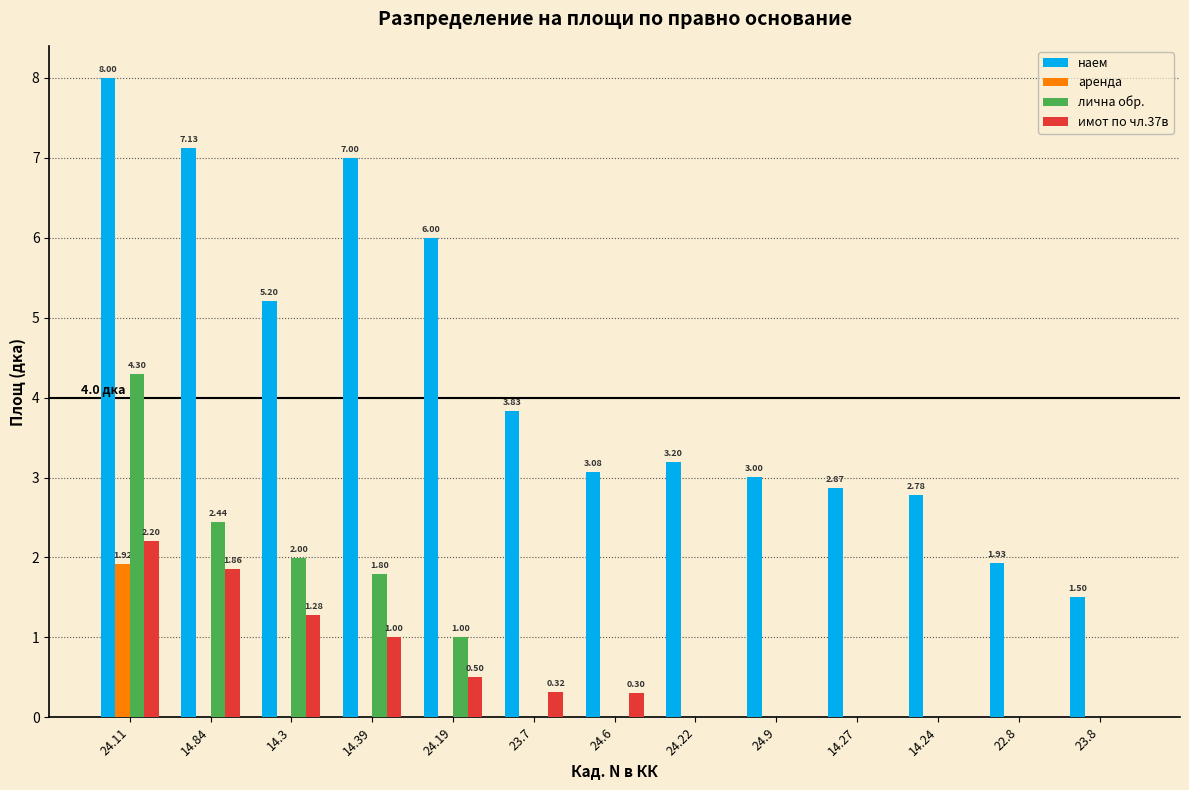

Which series has the largest total across all categories?

наем